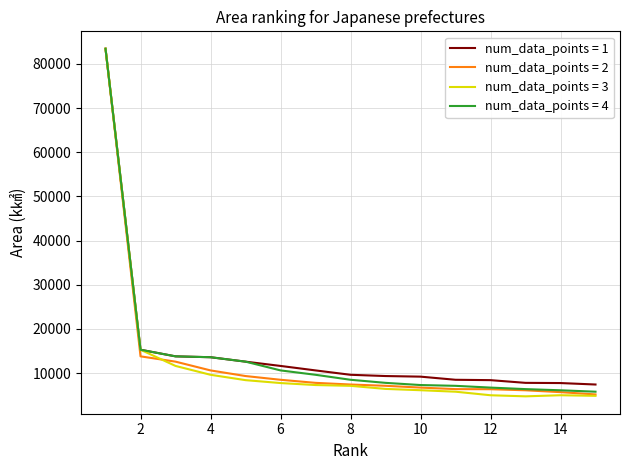

What is the difference between the maximum and minimum values in the num_data_points = 2 series?

78297.5